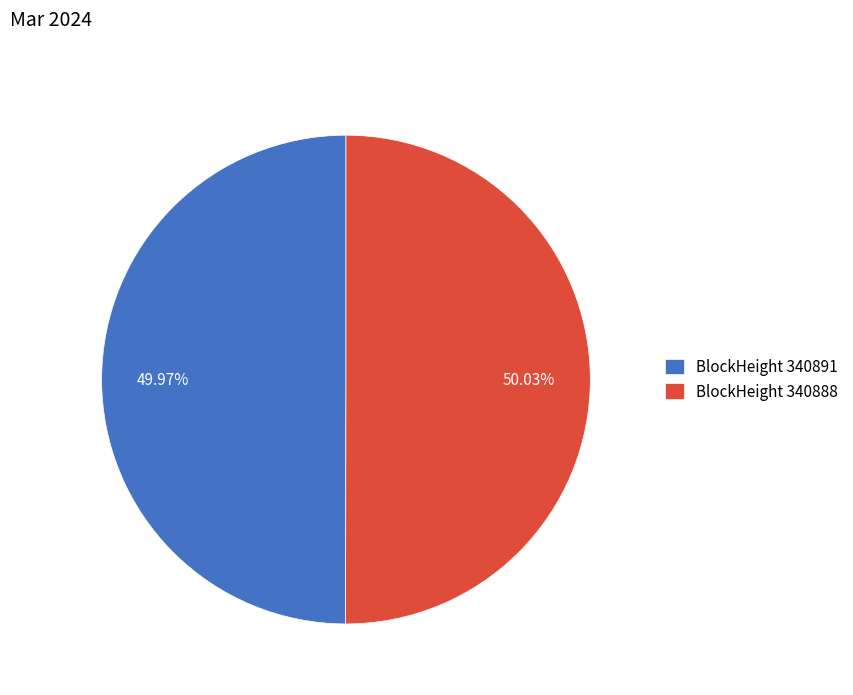

Is there any slice that represents more than half of the pie?

Yes